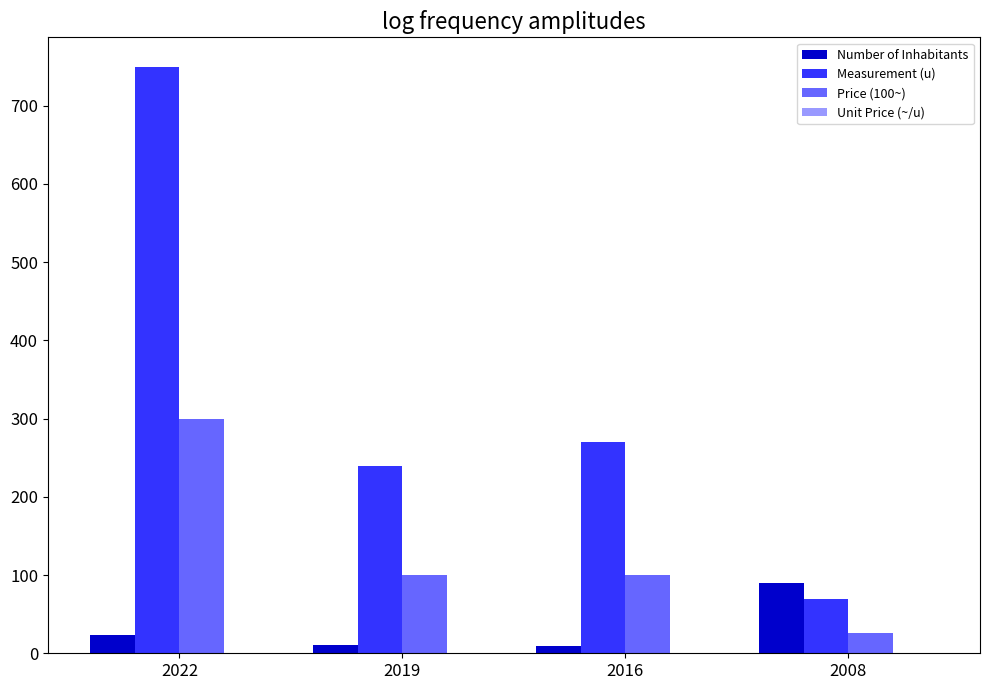

What is the difference between the Price (100~) values at 2008 and 2019?

74.0